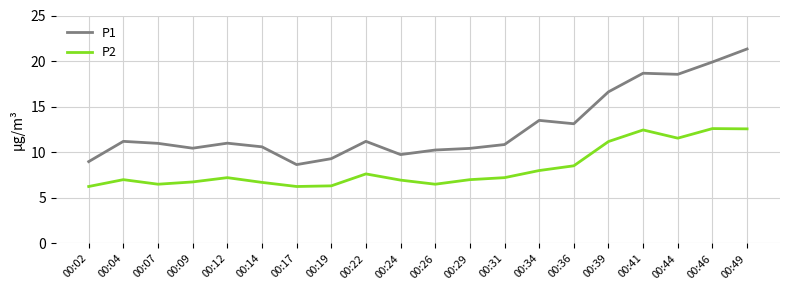

What are all the series names shown in the legend?

P1, P2